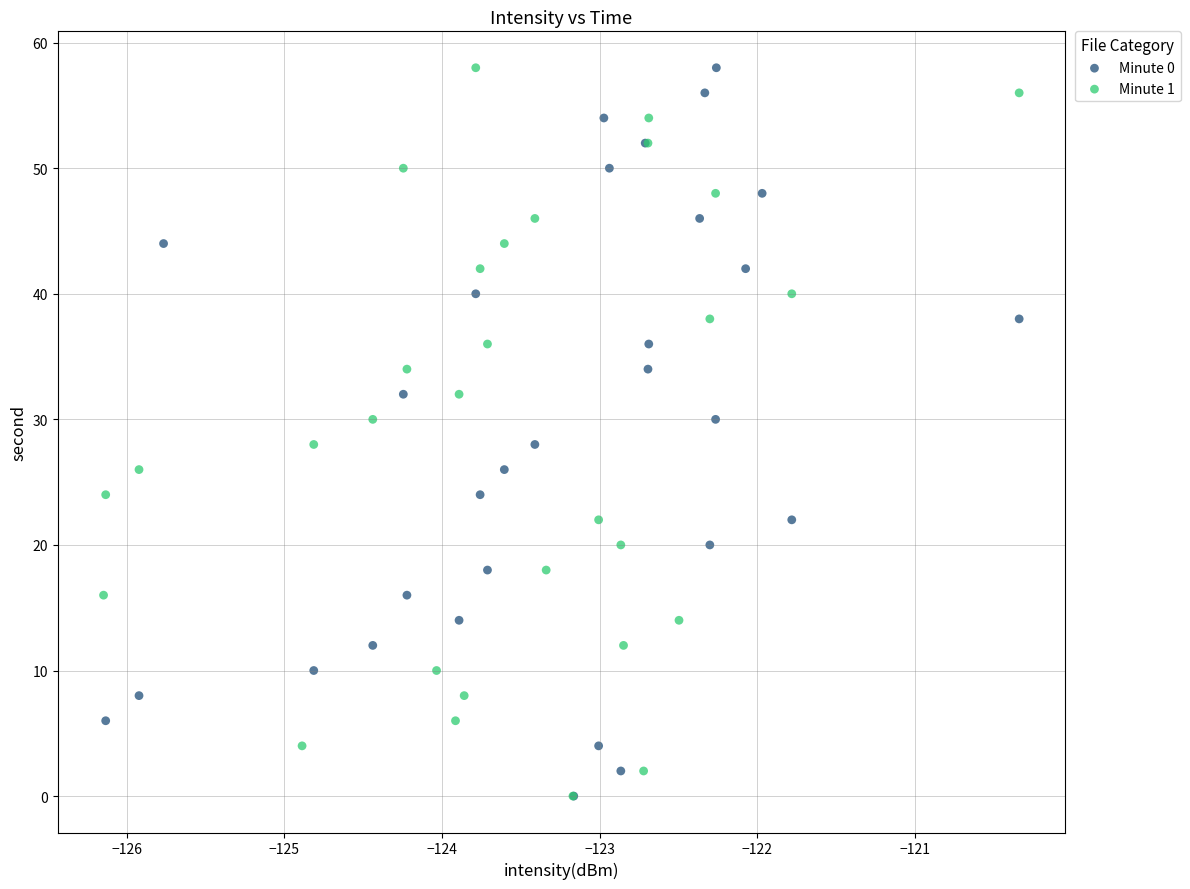

What are all the series names shown in the legend?

Minute 0, Minute 1